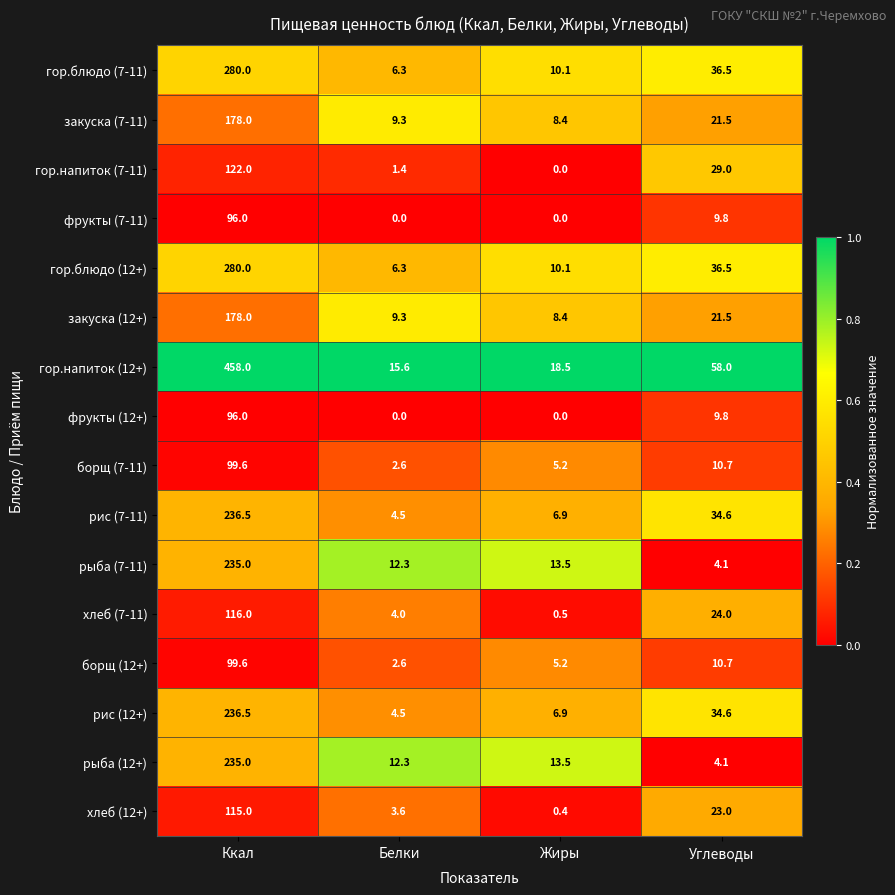

What is the difference between the гор.блюдо (12+) values at Жиры and Ккал?

269.9